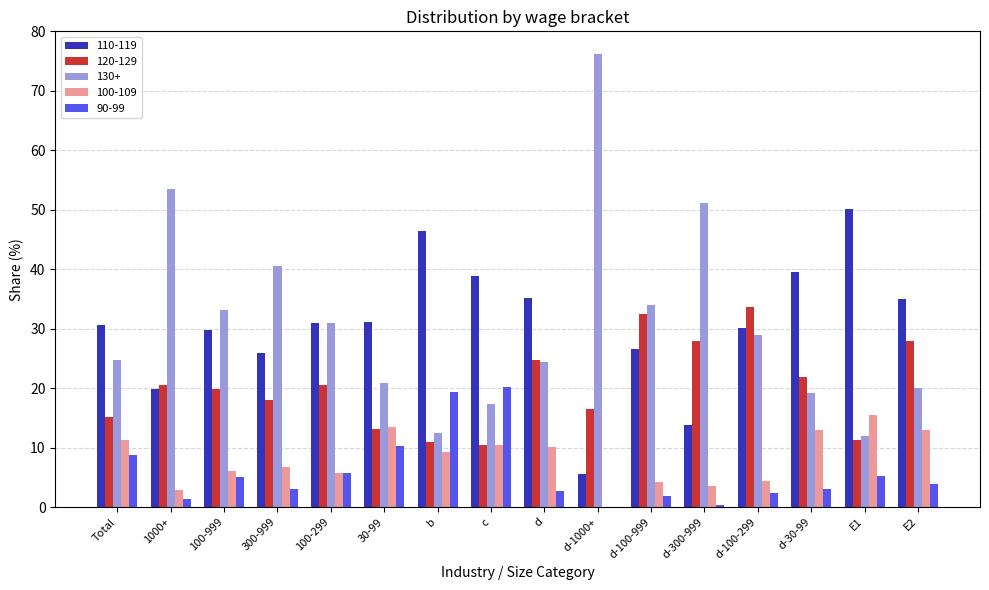

Are the bars grouped side by side (vs. stacked)?

Yes